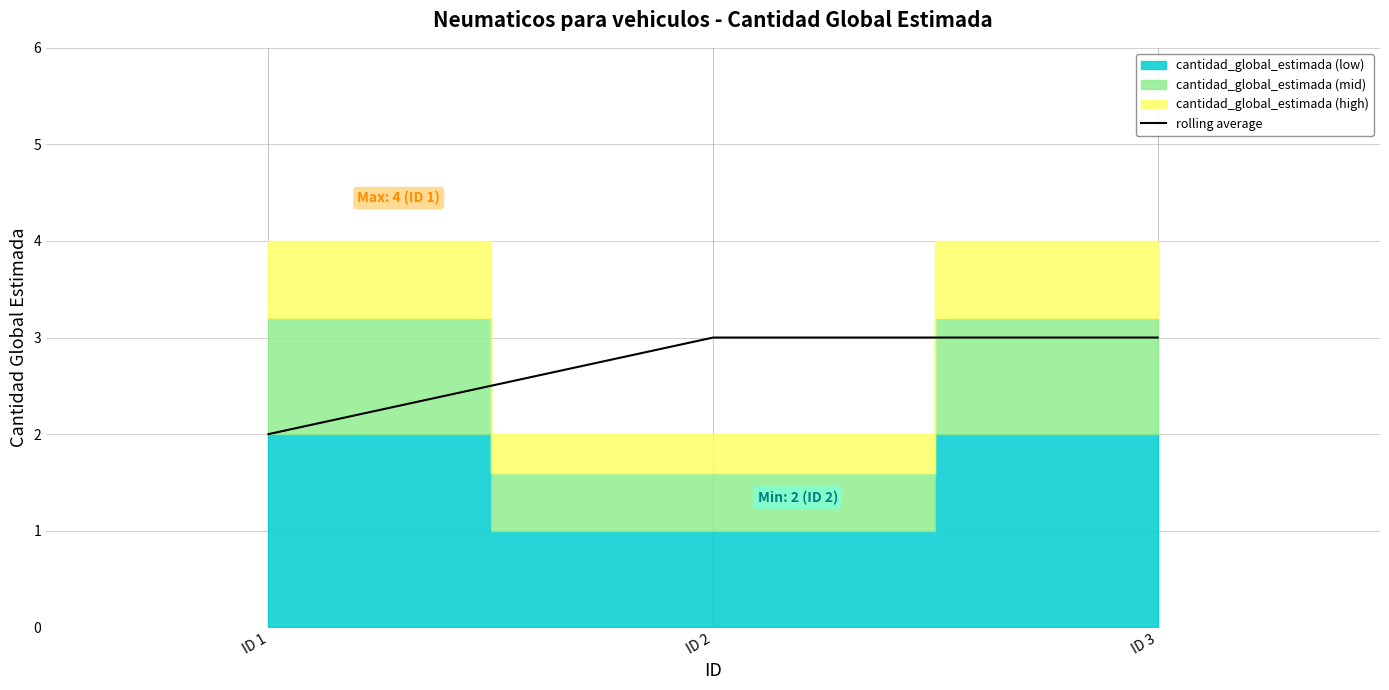

How many values are between 2 and 3?

3